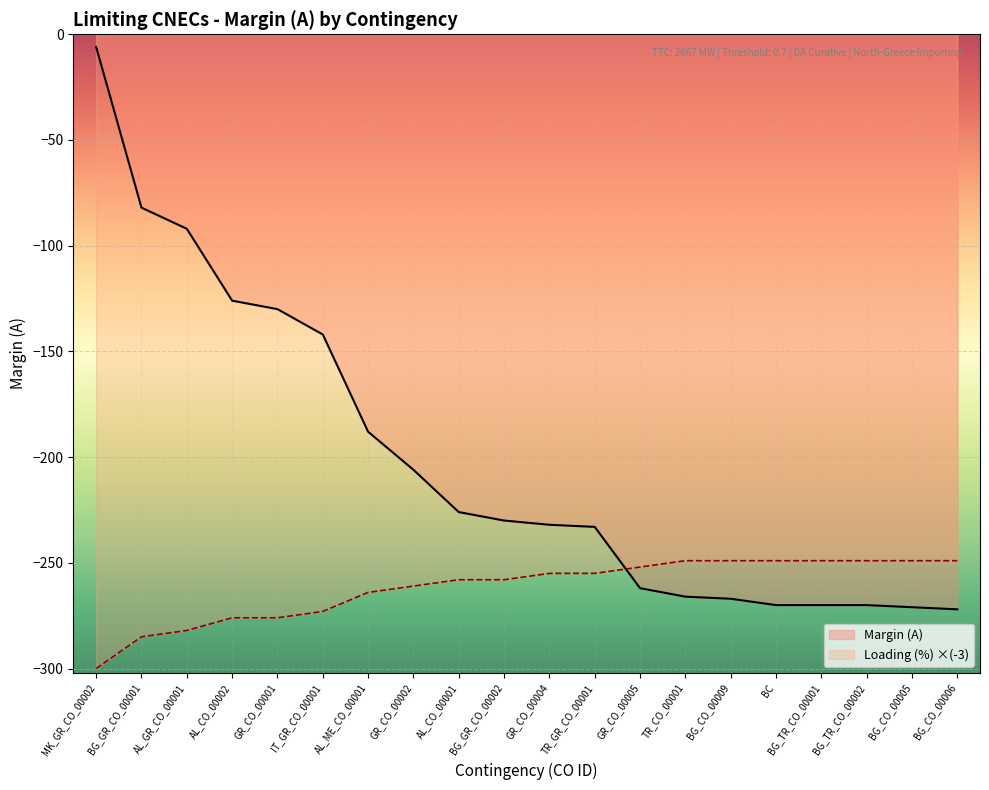

What is the minimum value shown in the chart?

-300